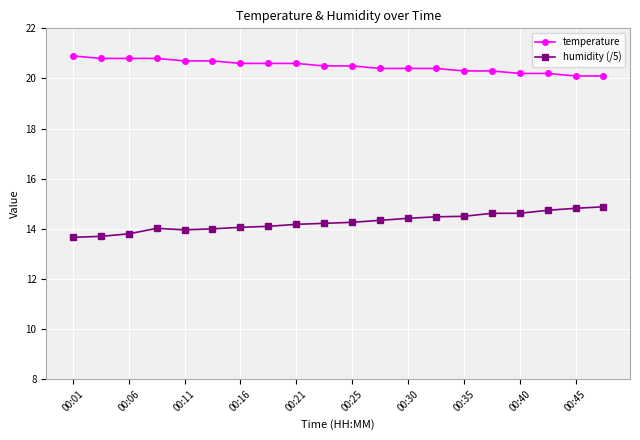

Rank the series by their maximum value, from highest to lowest.

temperature, humidity (/5)